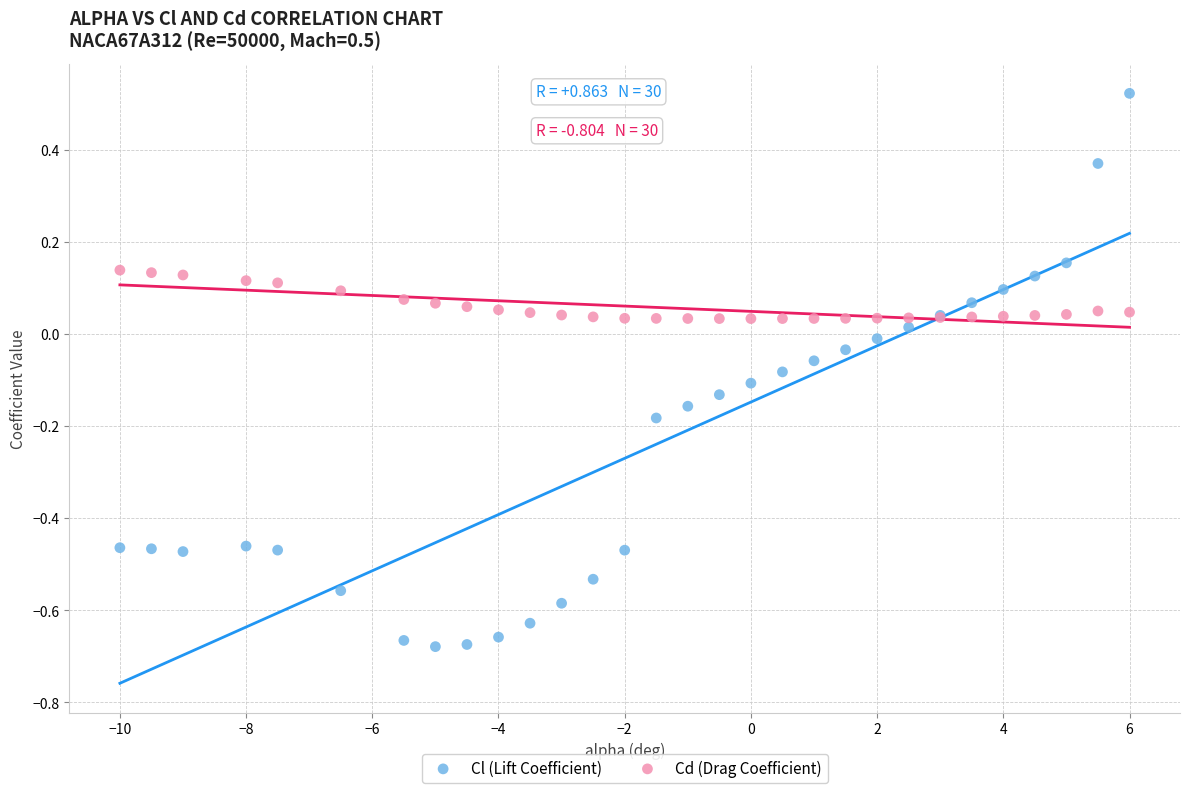

Which series reaches the minimum Y coordinate?

Cl (Lift Coefficient)